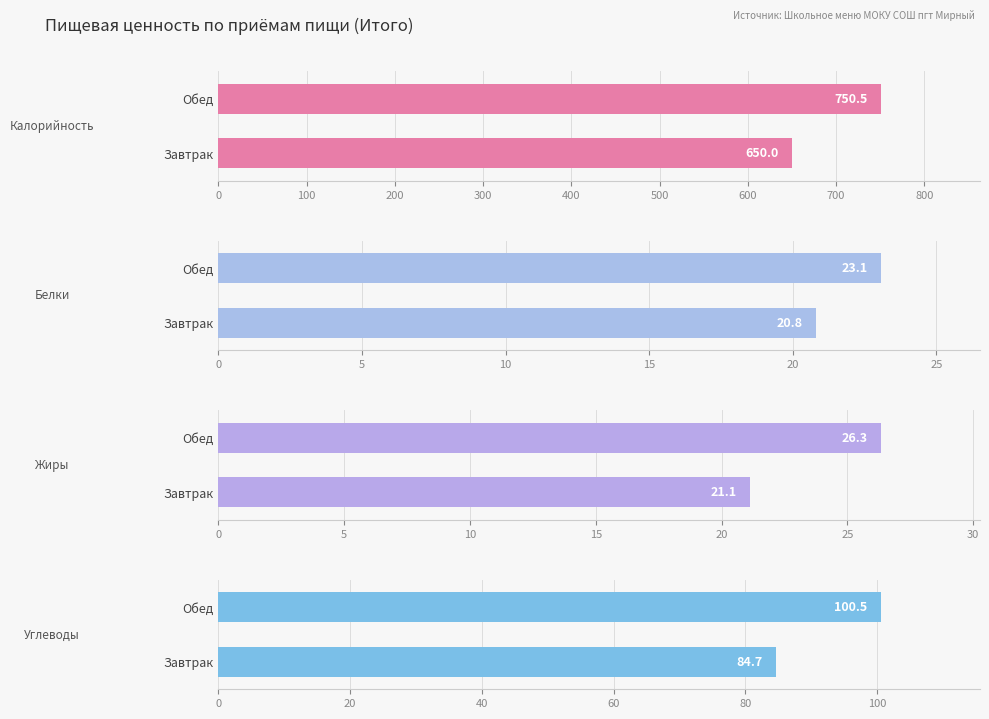

Between Завтрак and Обед, which series saw the biggest shift?

Калорийность